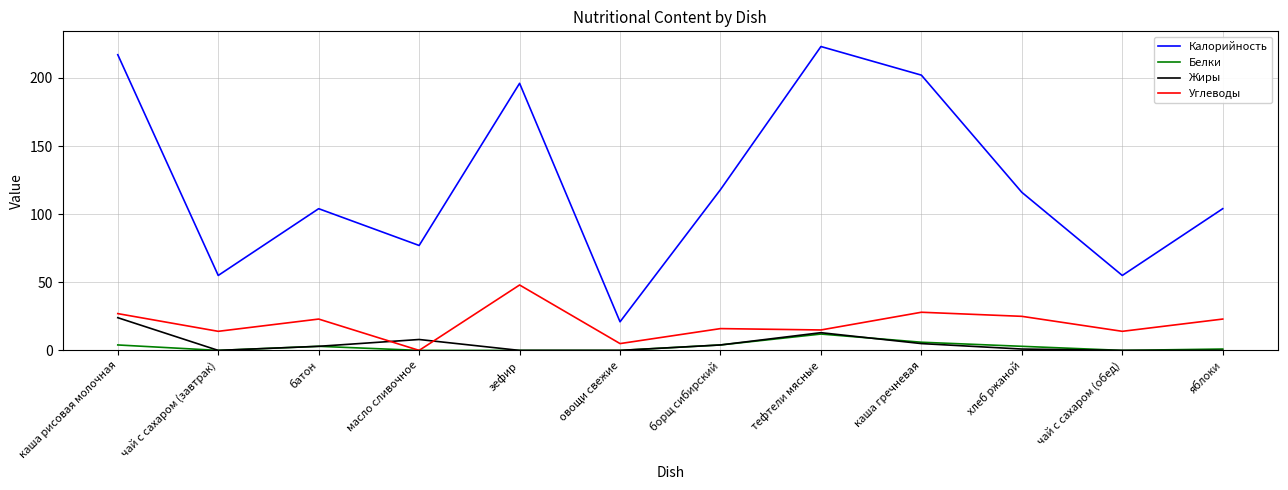

Which series has the largest range (max minus min)?

Калорийность